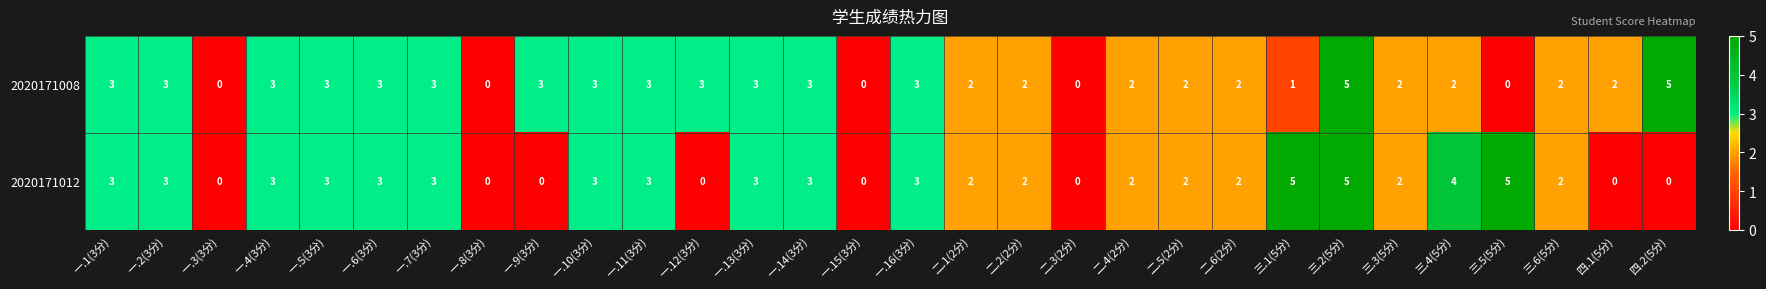

What is the difference between the 2020171012 values at 四.2(5分) and 一.11(3分)?

3